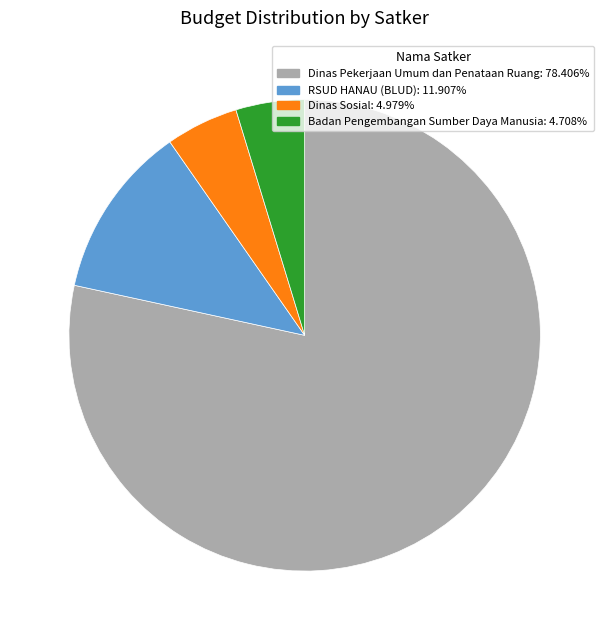

Is there a majority slice in this chart?

Yes